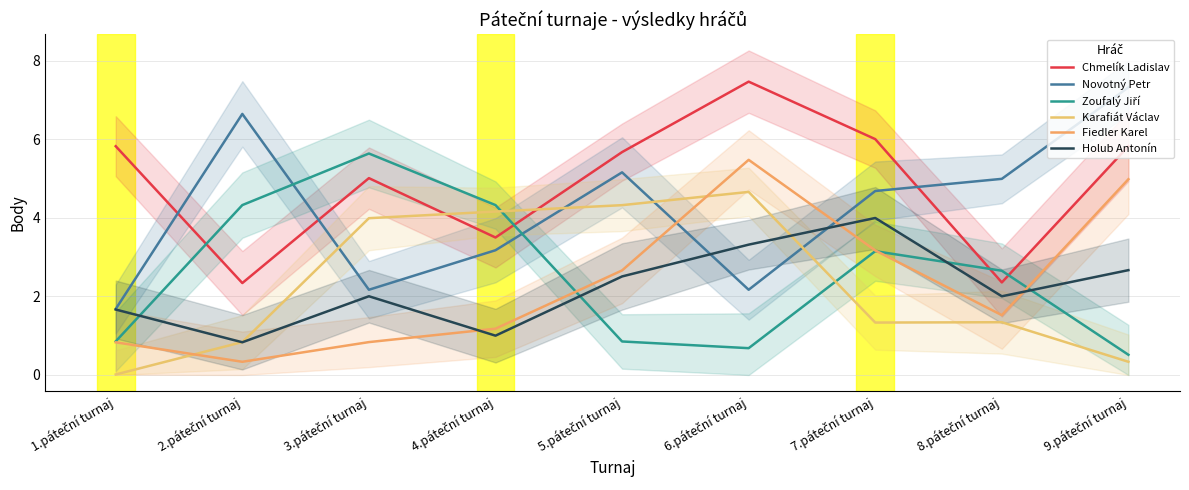

After their last crossing, which series has the higher values: Zoufalý Jiří or Fiedler Karel?

Fiedler Karel